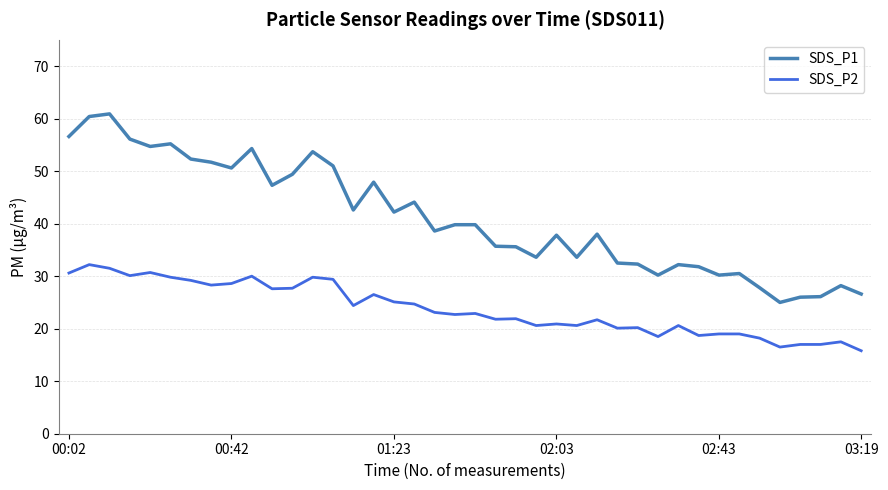

Which series has the largest total across all categories?

SDS_P1